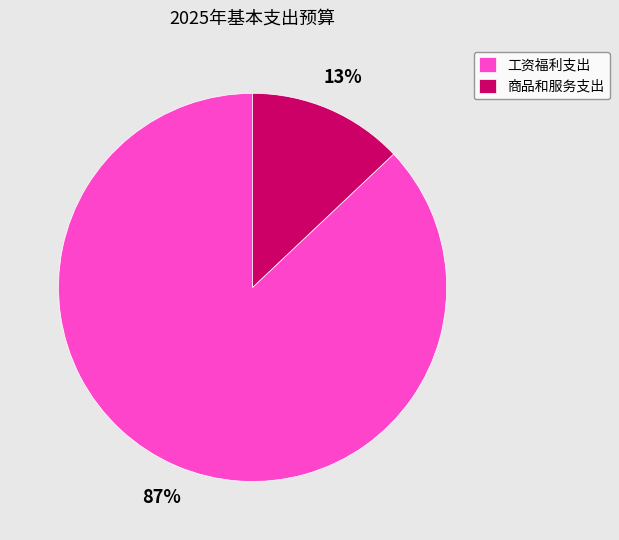

How many segments does this pie chart have?

2